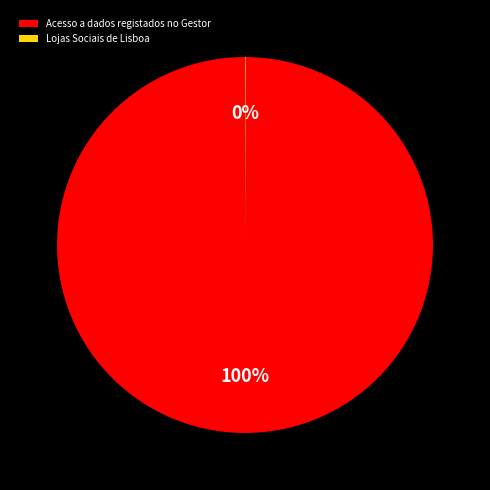

To the nearest percent, what portion does Acesso a dados registados no Gestor represent?

100%